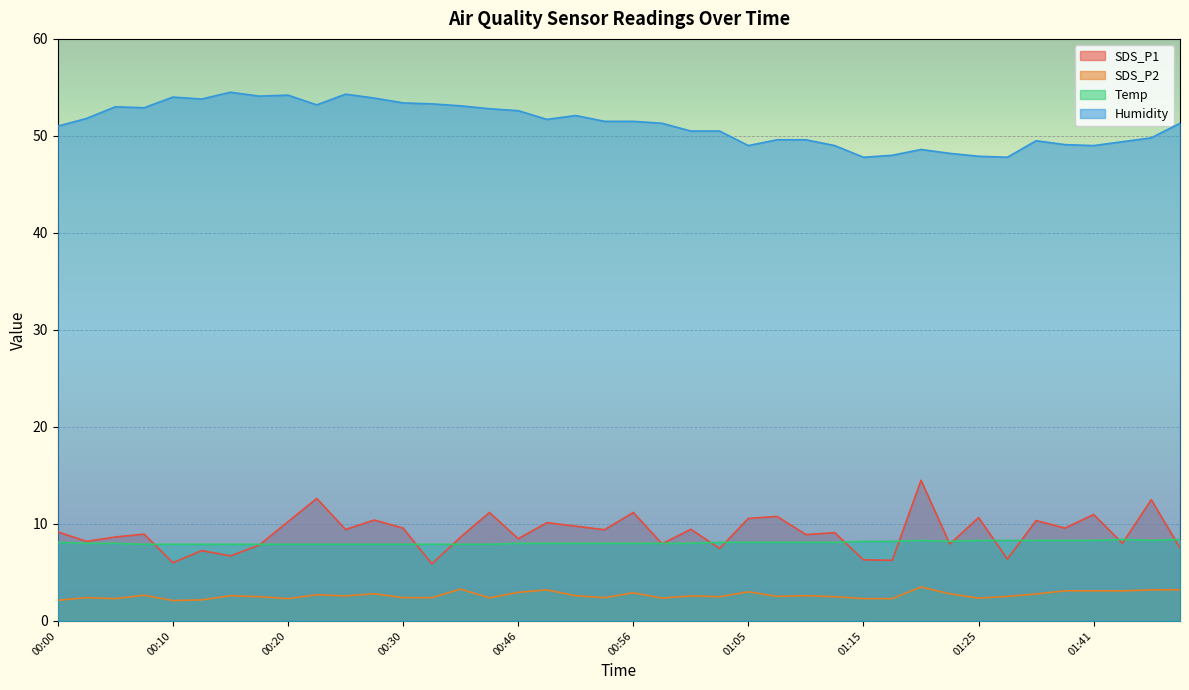

What are all the series names shown in the legend?

SDS_P1, SDS_P2, Temp, Humidity